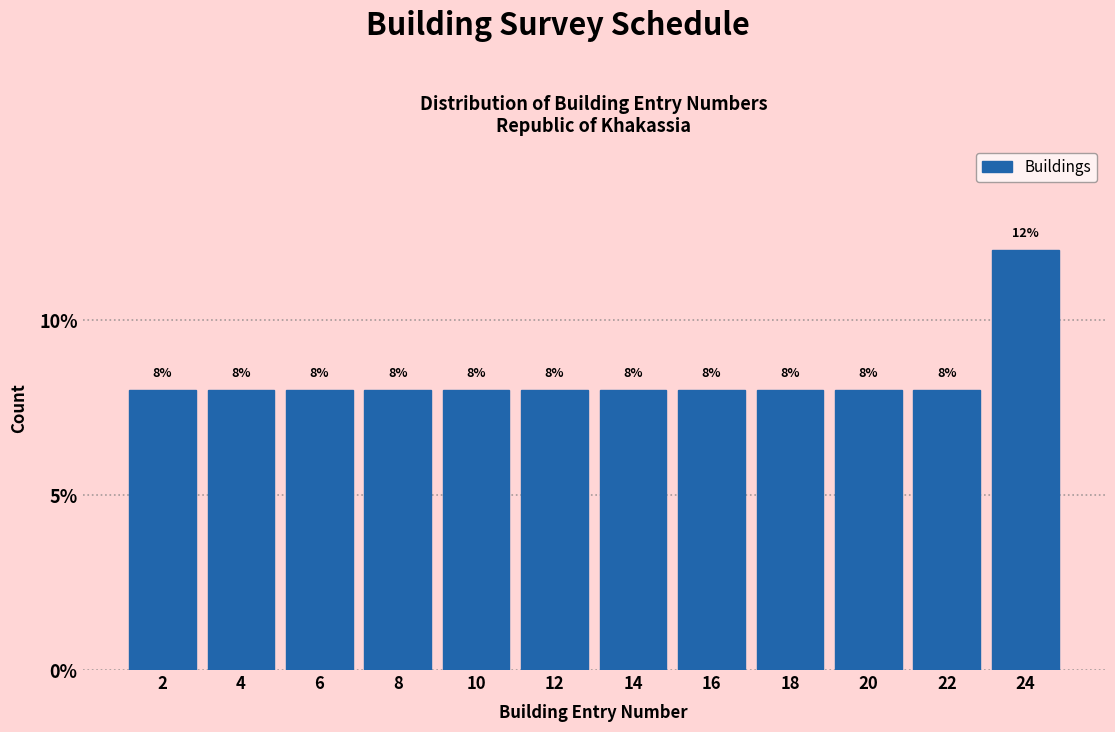

Reading left to right, transcribe this chart: for each bar, give the range it covers on the x-axis and its height.

1 to 3: 8
3 to 5: 8
5 to 7: 8
7 to 9: 8
9 to 11: 8
11 to 13: 8
13 to 15: 8
15 to 17: 8
17 to 19: 8
19 to 21: 8
21 to 23: 8
23 to 25: 12